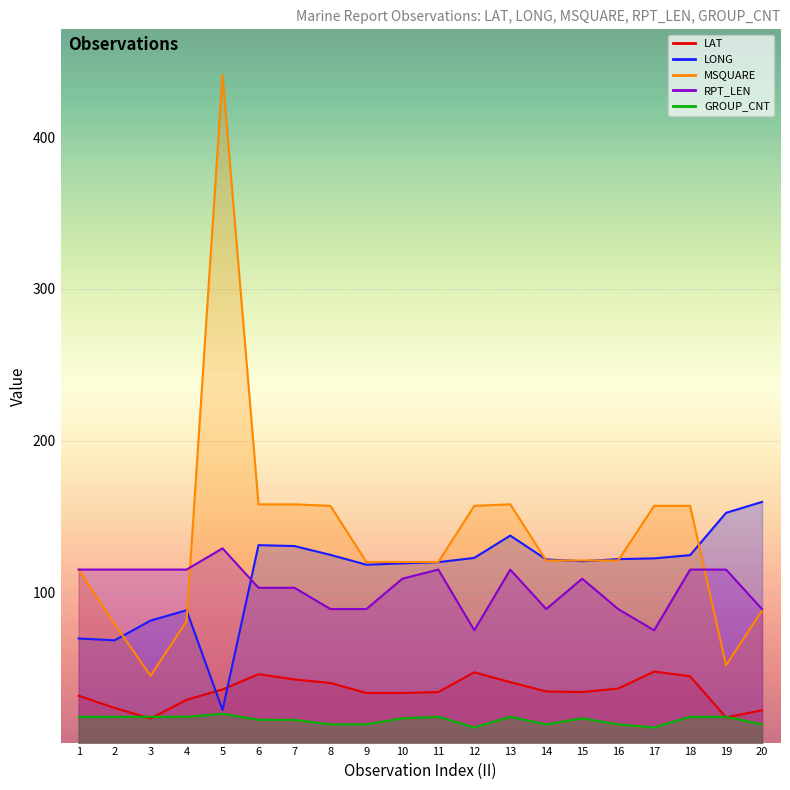

True or false: RPT_LEN has a value of 89.0 at 8.

True